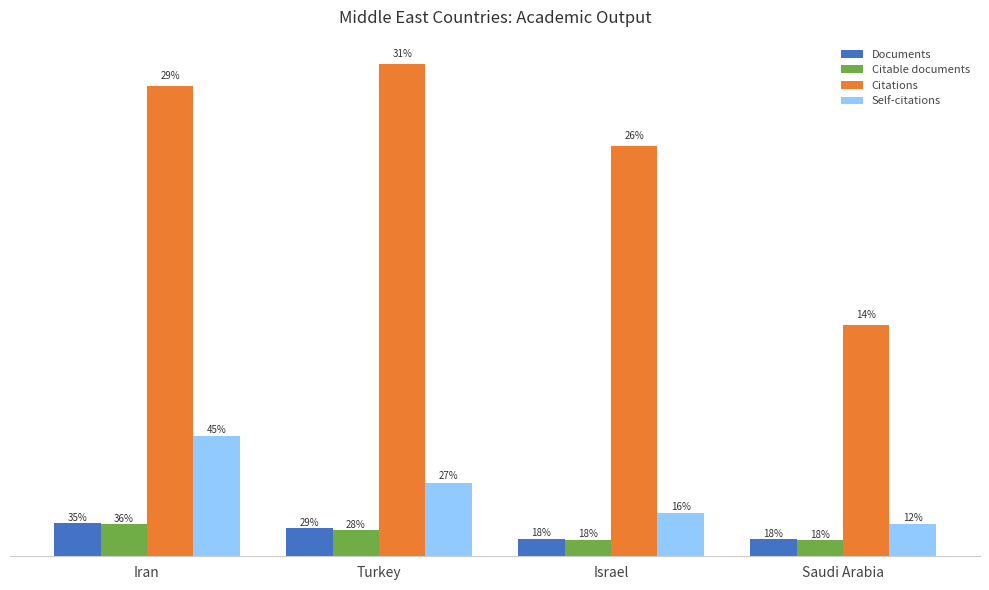

Are the bars horizontal?

No